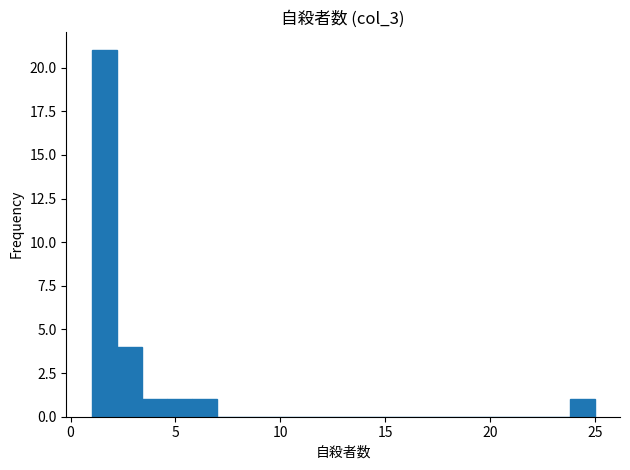

Read against the x-axis, roughly where is the centre of the tallest bar?

1.5